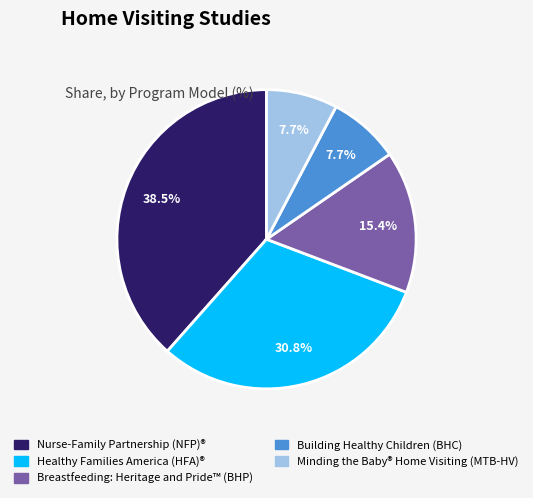

To the nearest percent, what percentage of the pie is Building Healthy Children (BHC)?

8%